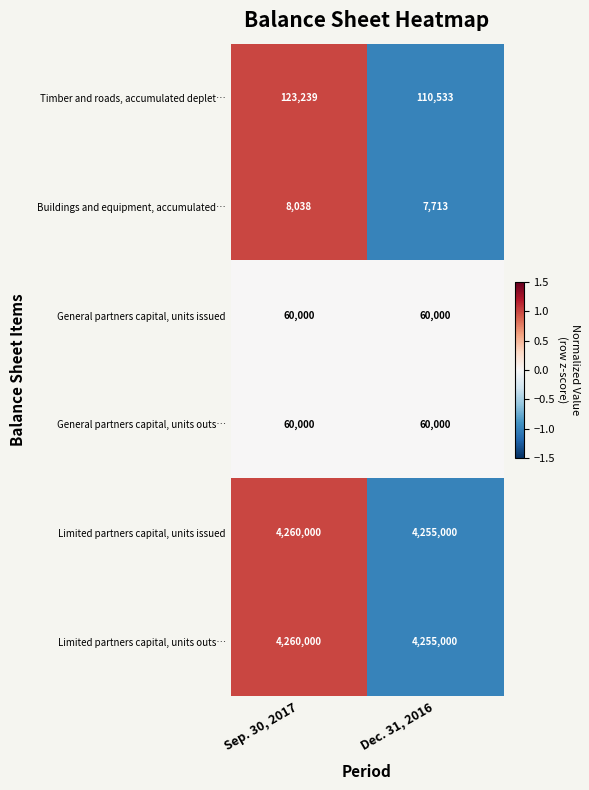

How many categories are shown in the chart?

2